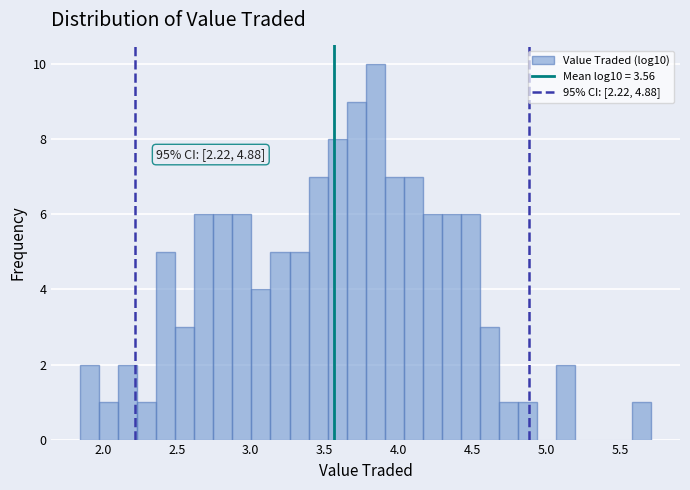

Read against the x-axis, roughly where is the centre of the tallest bar?

3.85